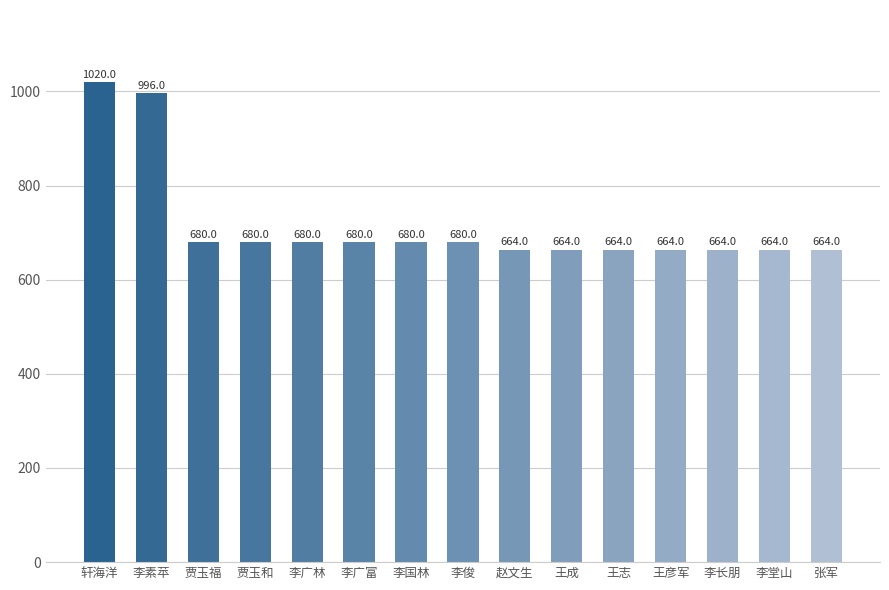

What is the difference between the maximum and minimum values?

356